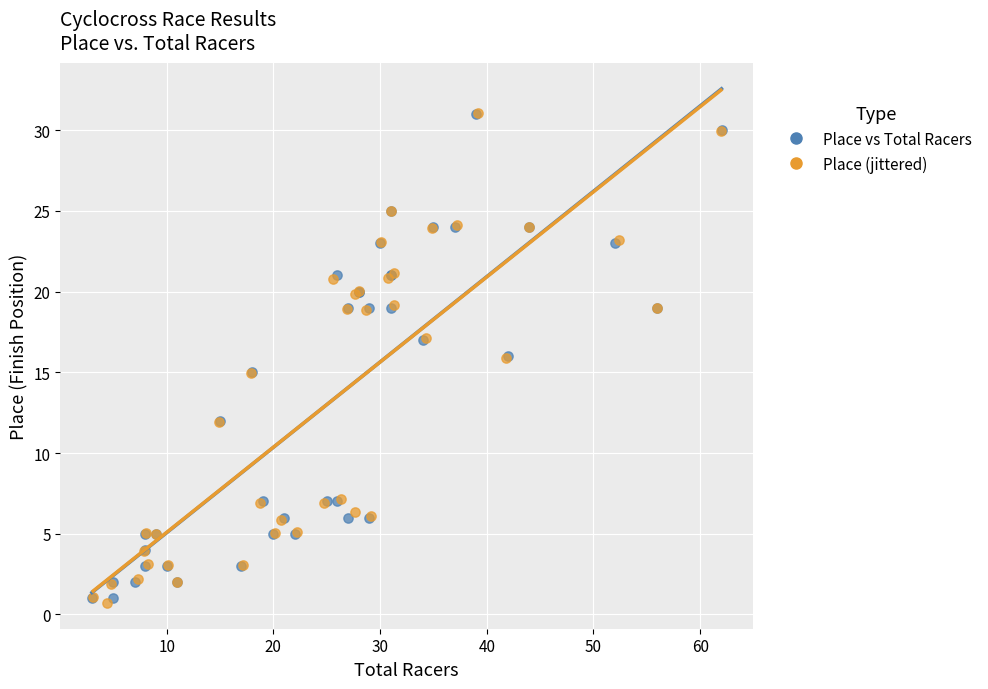

Which series reaches the minimum Y coordinate?

Place (jittered)